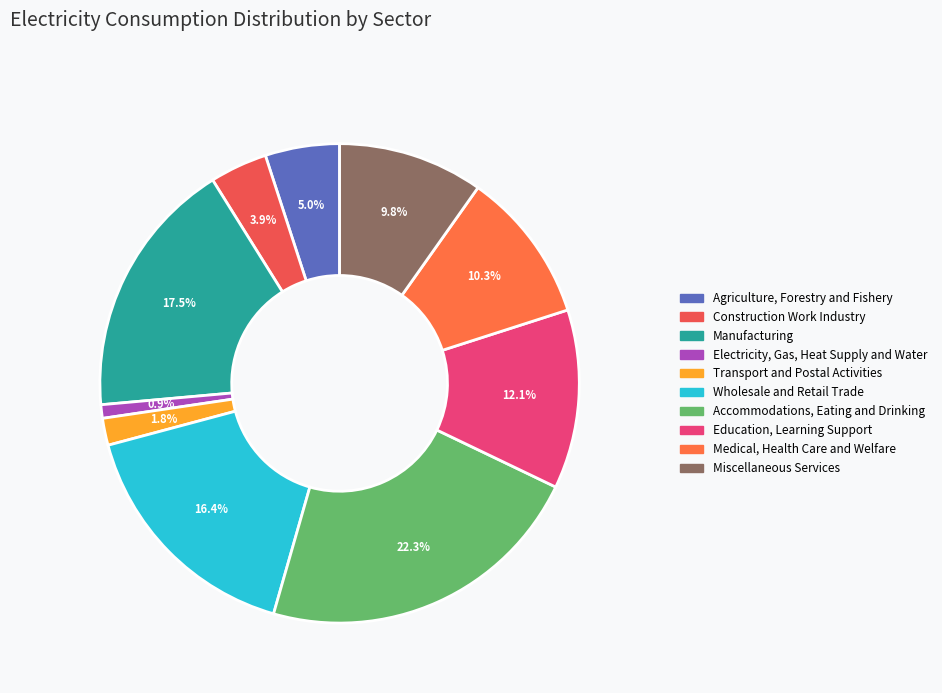

Is the sum of Transport and Postal Activities and Miscellaneous Services greater than half?

No